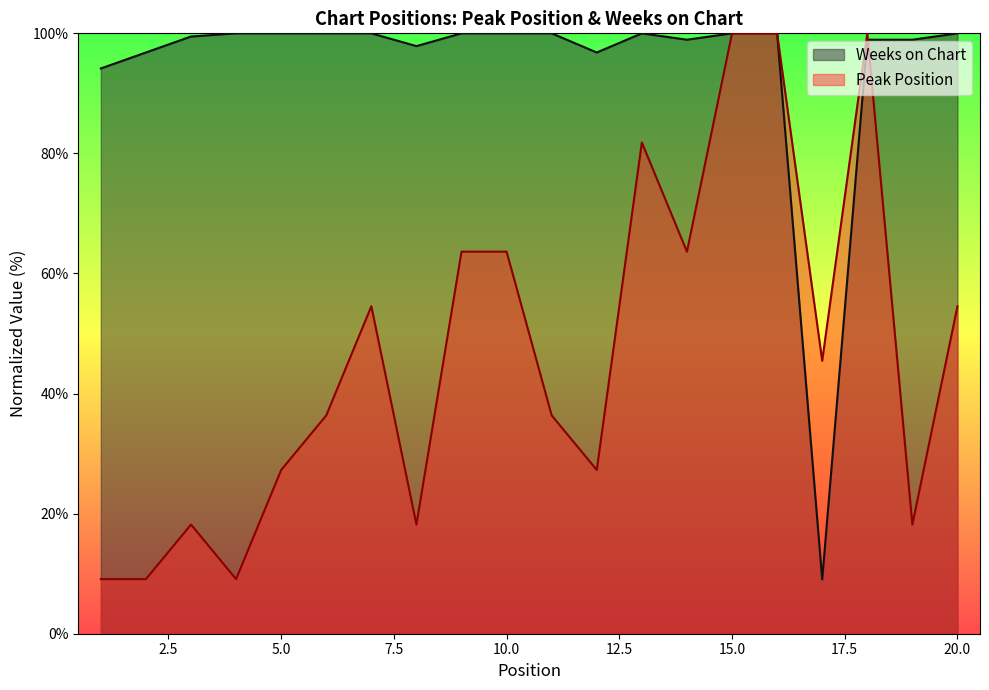

How many data points in Peak Position are above 45?

10